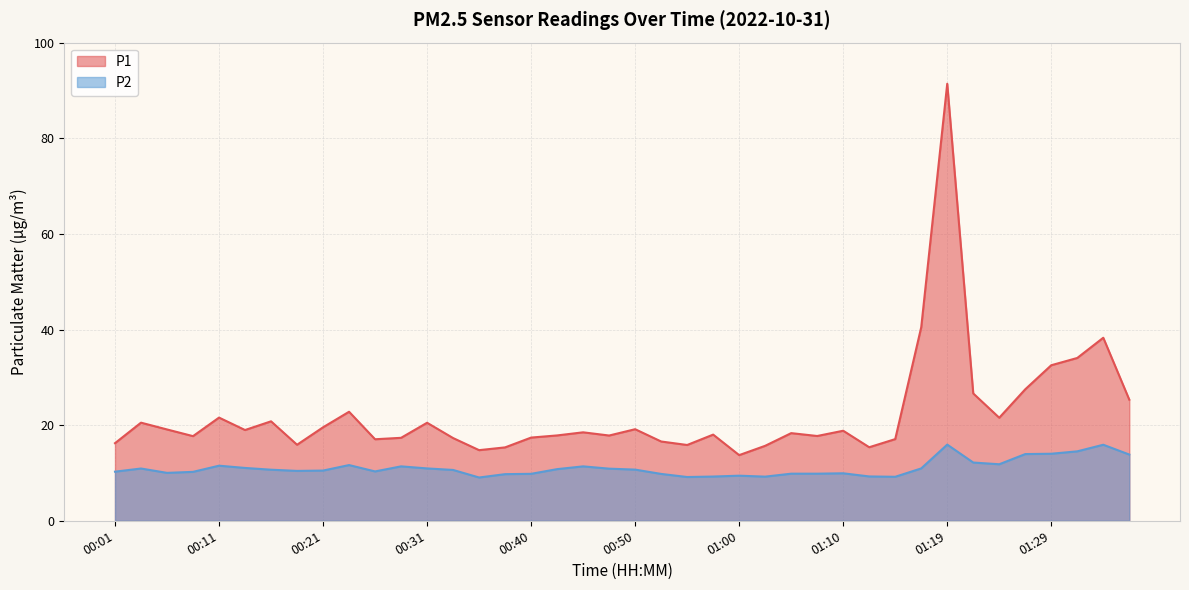

How many interior local valleys does the P2 series have?

8